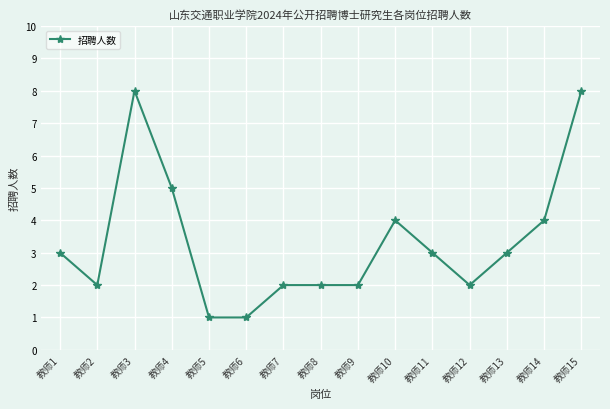

True or false: the data has more than 1 interior local peaks.

True